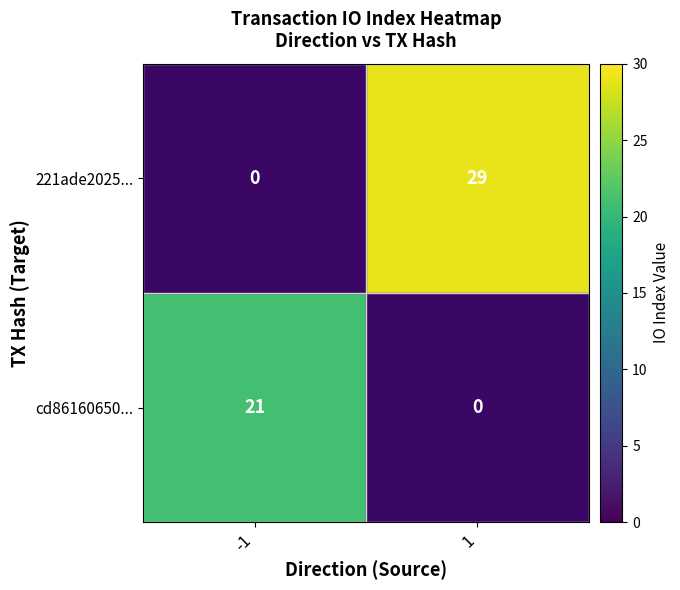

How many series are shown in this chart?

2